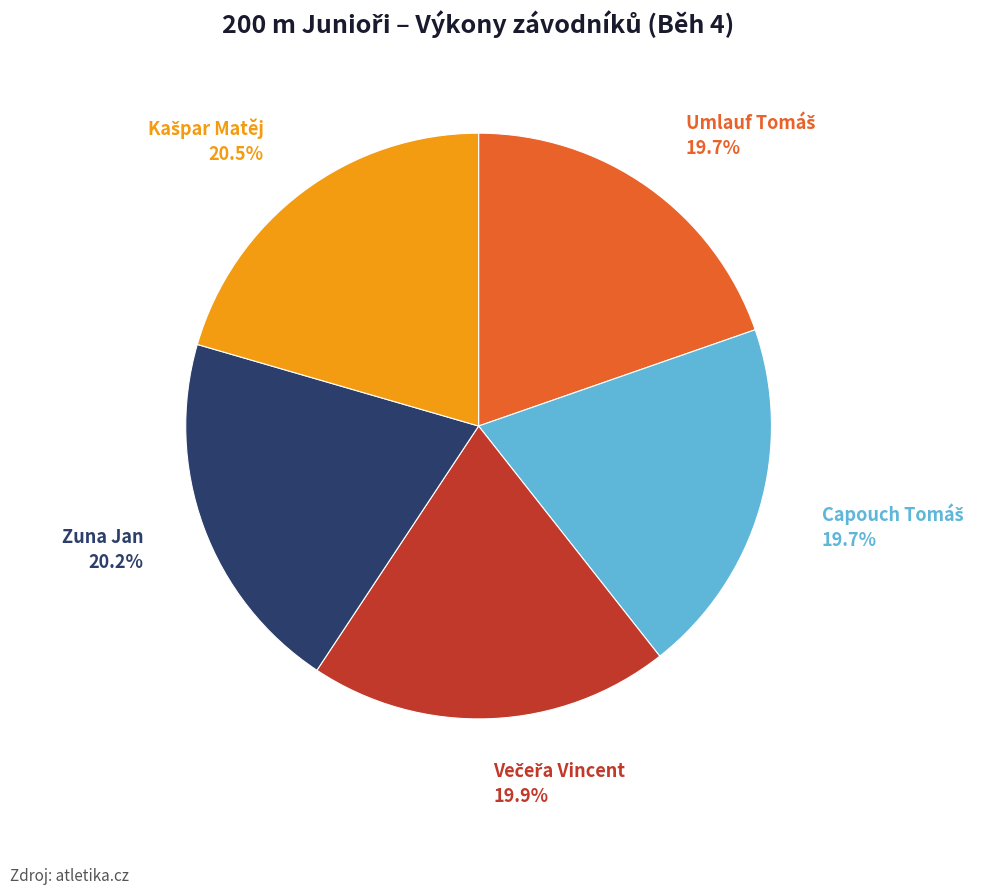

Is there any slice that represents more than half of the pie?

No